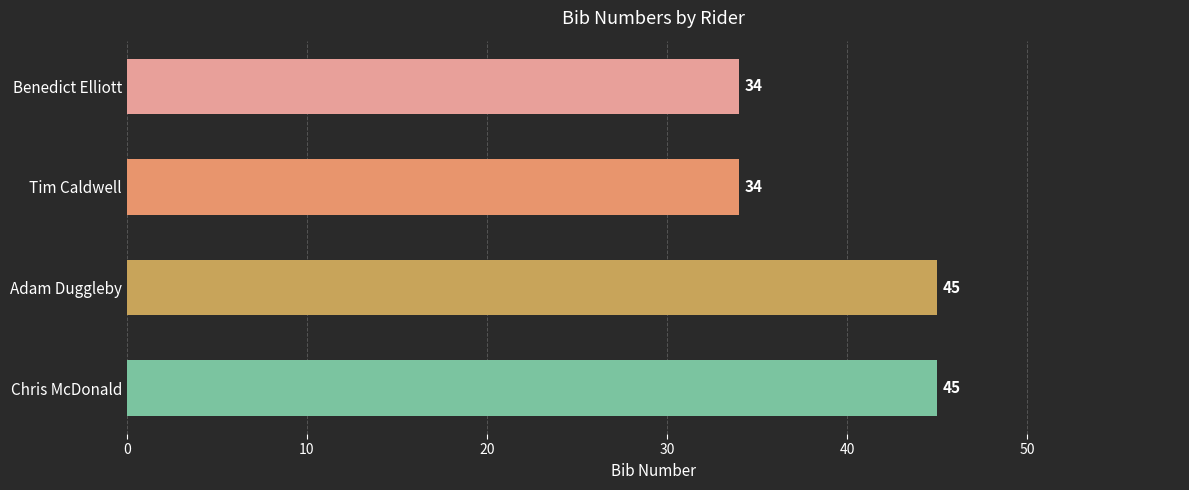

True or false: the data shows 21 at Benedict Elliott.

False